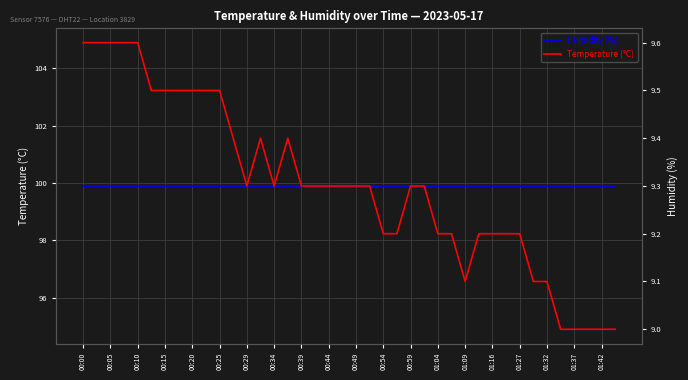

What are all the series names shown in the legend?

Humidity (%), Temperature (°C)